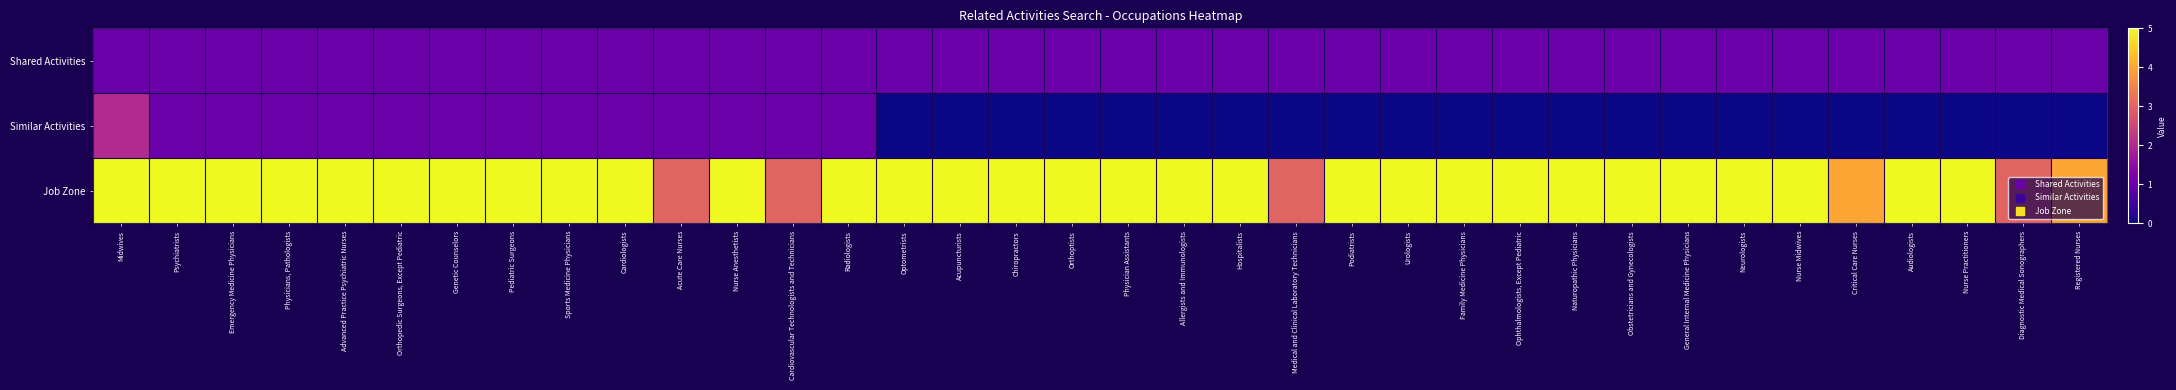

What is the spread (max minus min) of values at Medical and Clinical Laboratory Technicians?

3